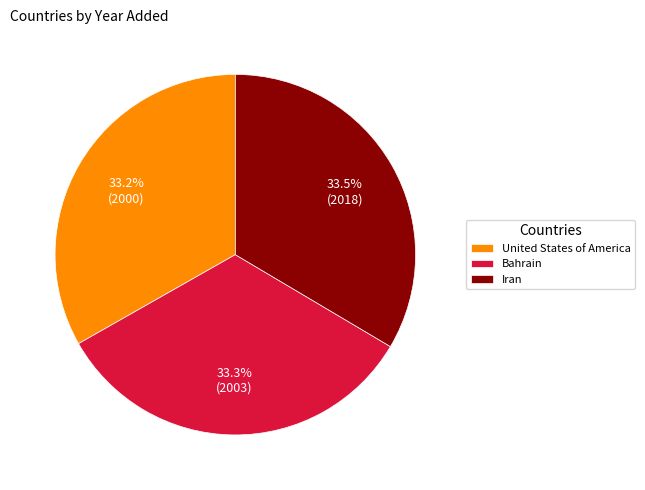

To the nearest percent, what percentage of the pie is Bahrain?

33%